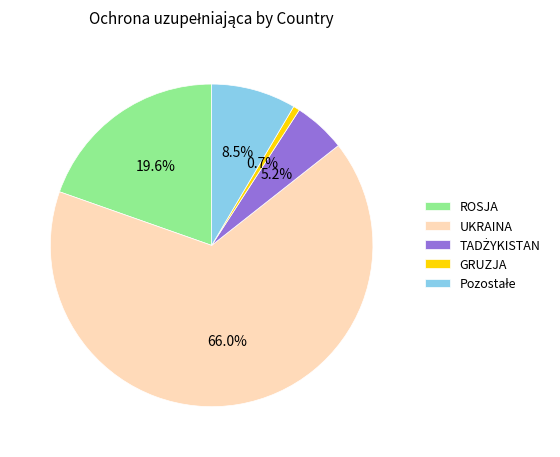

How many segments does this pie chart have?

5